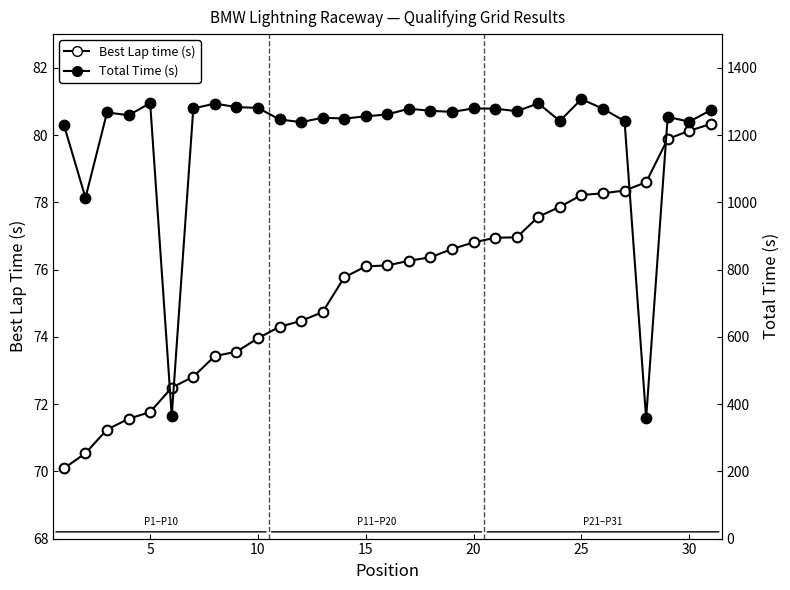

What is the sum of all Best Lap time (s) values?

2342.1